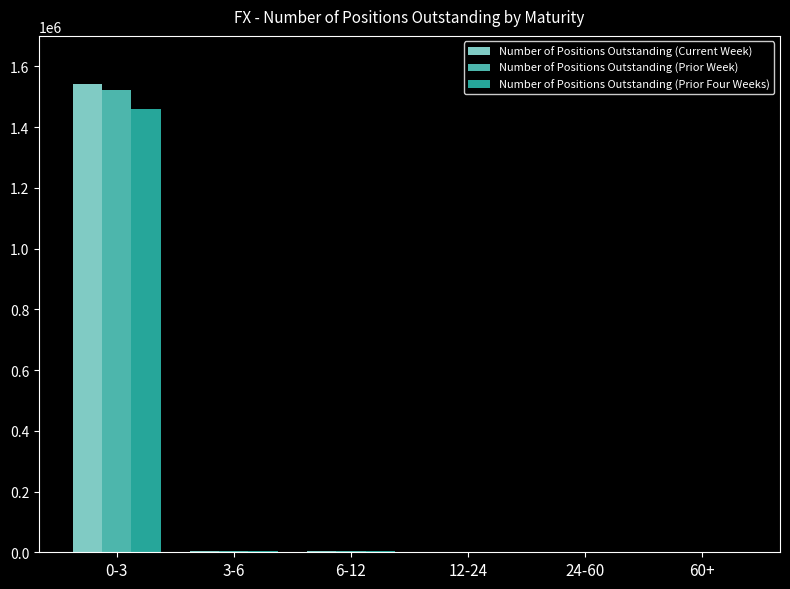

The Number of Positions Outstanding (Prior Four Weeks) series shows 1006315 at 0-3. True or false?

False